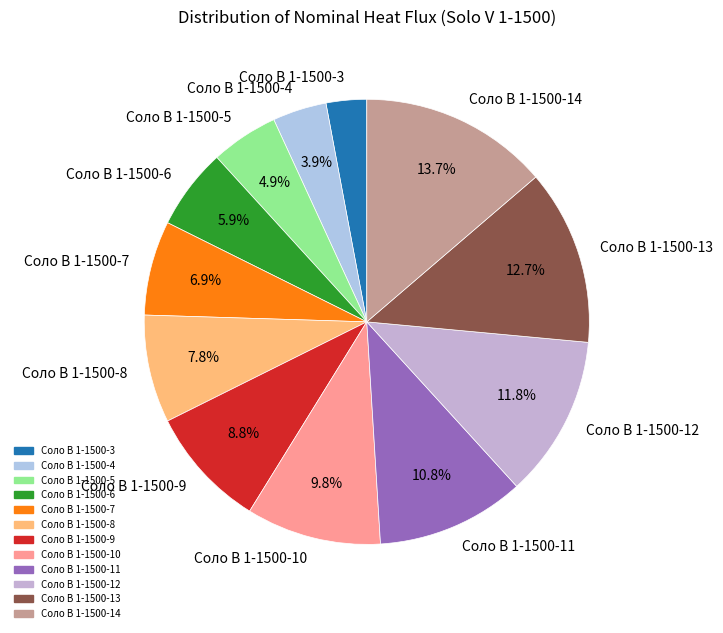

To the nearest percent, what is the average slice percentage?

8%